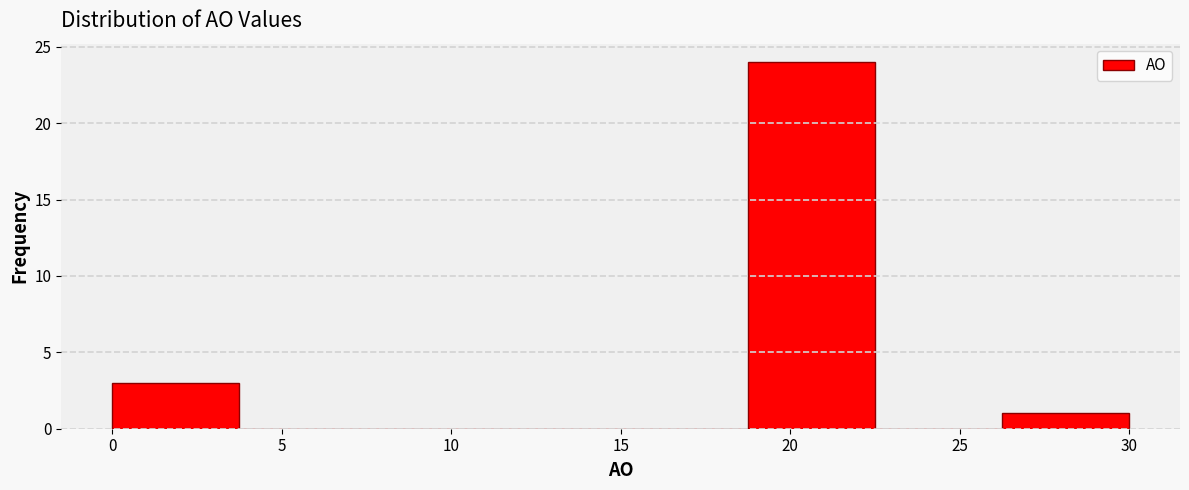

Reading left to right, transcribe this chart: for each bar, give the range it covers on the x-axis and its height. Neither the bar edges nor the heights are printed on the chart, so give them approximately, as read against the axes.

0.00 to 3.75: 3
3.75 to 7.50: 0
7.50 to 11.25: 0
11.25 to 15.00: 0
15.00 to 18.75: 0
18.75 to 22.50: 24
22.50 to 26.25: 0
26.25 to 30.00: 1